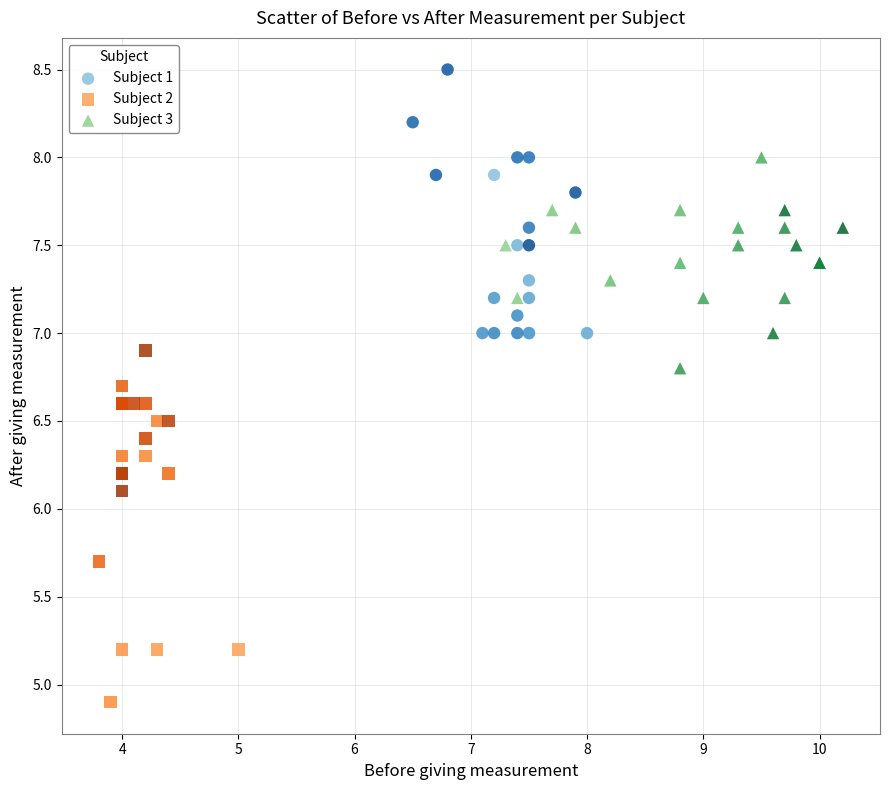

Which series has the widest spread of Y values?

Subject 2